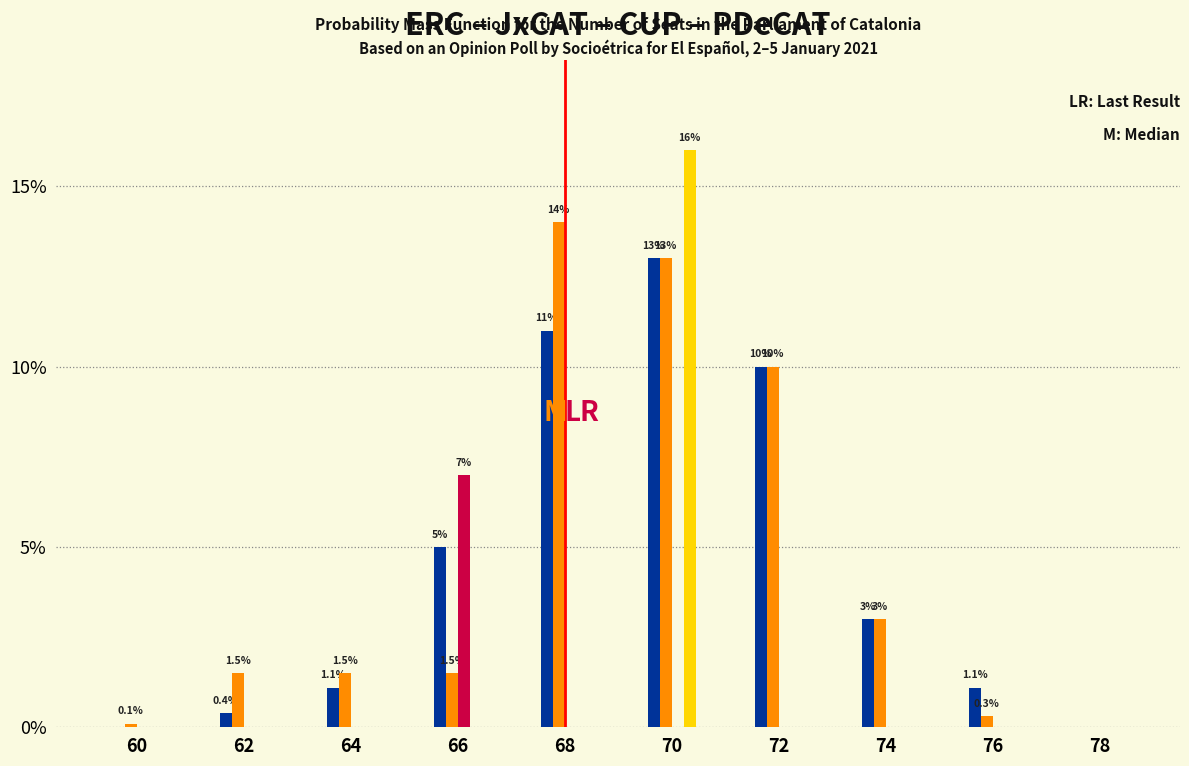

Which label corresponds to the largest value in the chart?

70